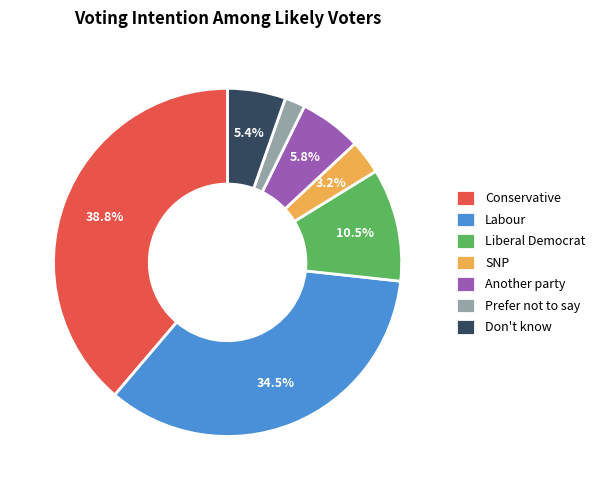

Is there any slice that represents more than half of the pie?

No